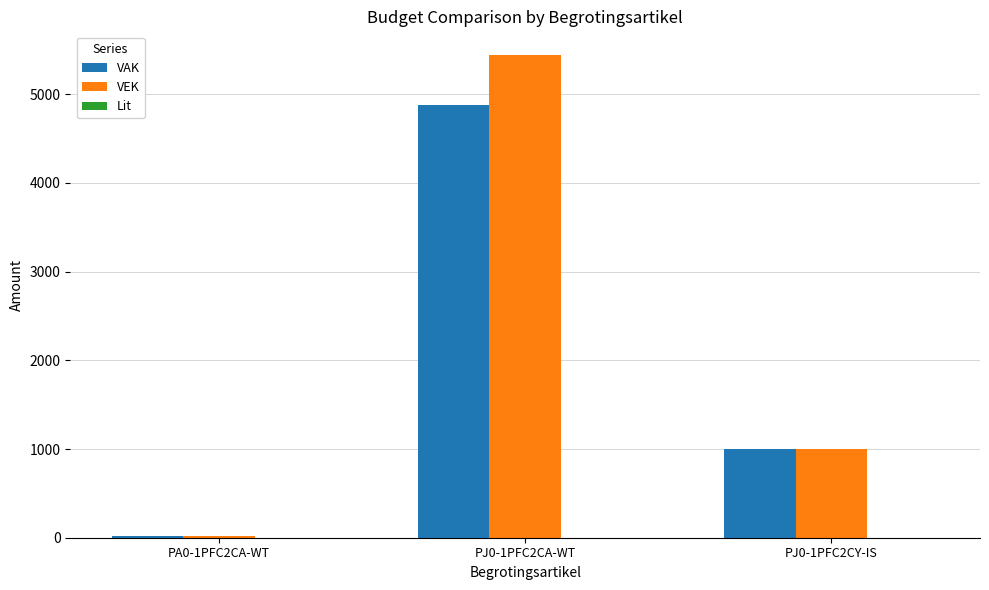

The value of VEK at PJ0-1PFC2CA-WT is 5438. True or false?

True